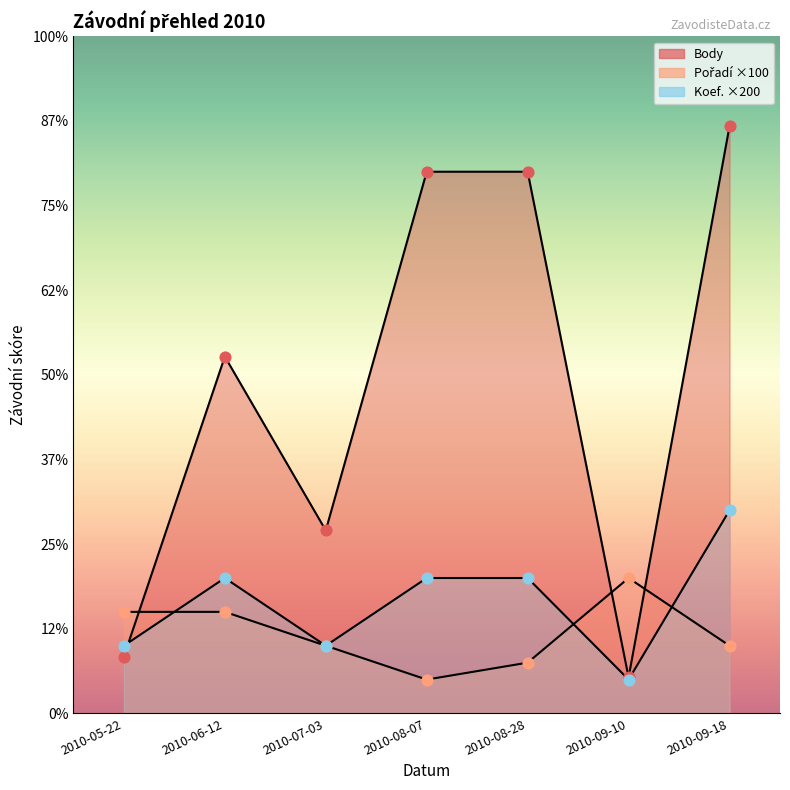

Which series contains the lowest Y value?

Pořadí